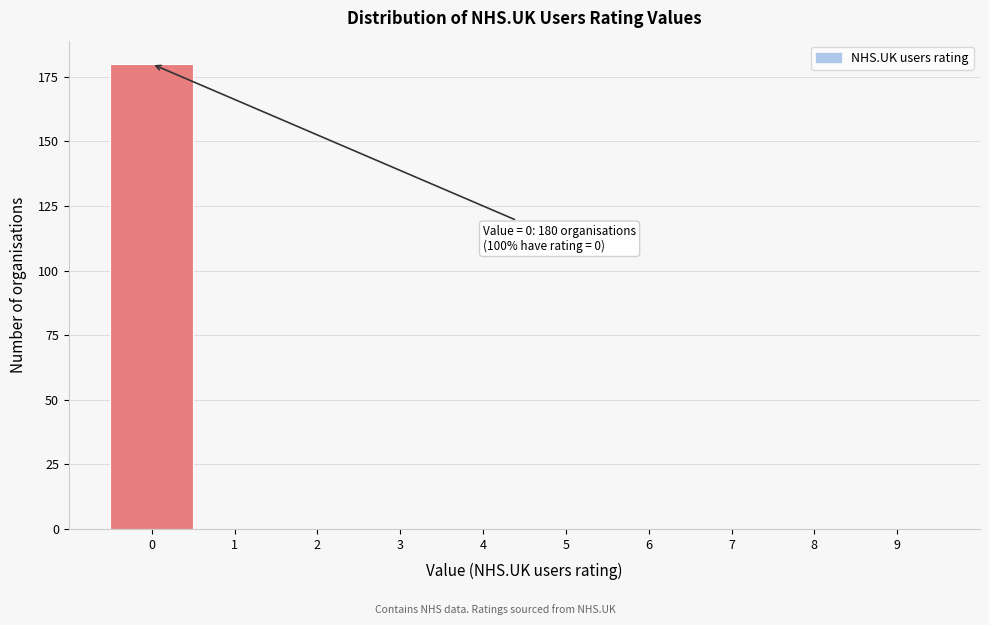

Reading left to right, extract all data points from this chart.

0=180	1=0	2=0	3=0	4=0	5=0	6=0	7=0	8=0	9=0